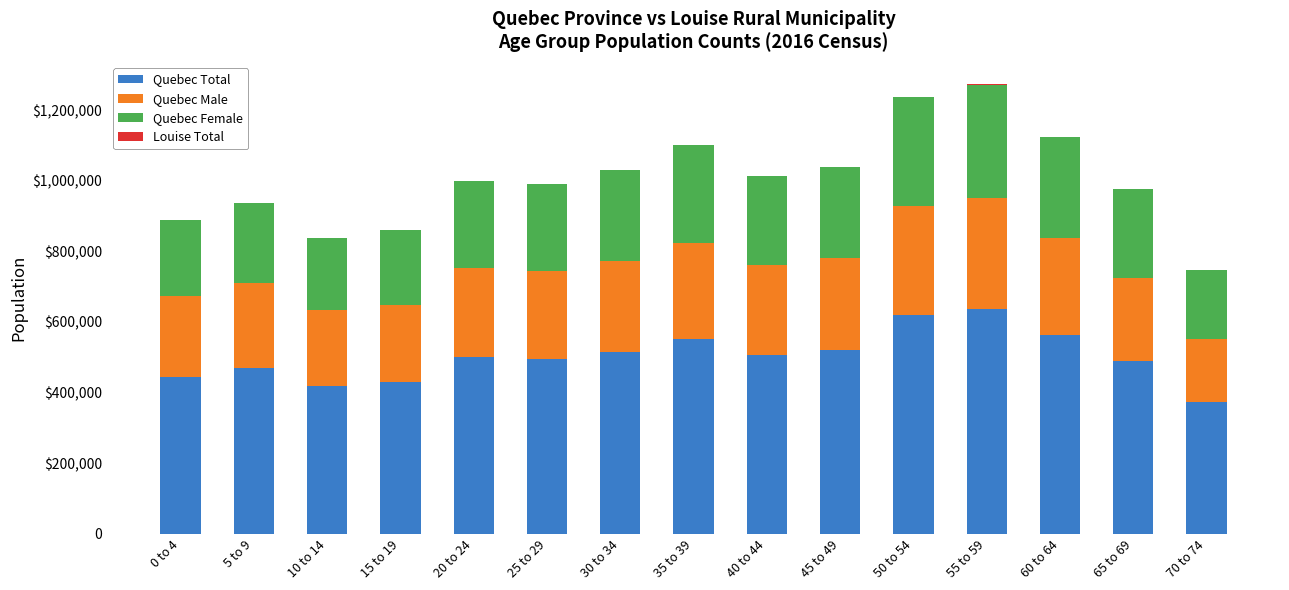

Are the bars horizontal?

No